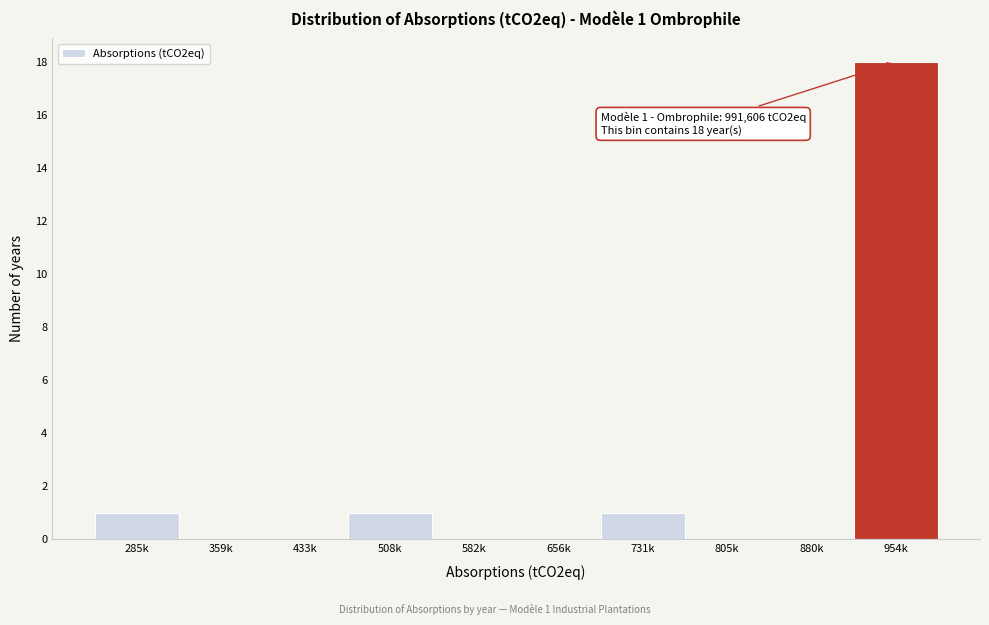

Reading left to right, transcribe all the data shown in this chart.

285k=1	359k=0	433k=0	508k=1	582k=0	656k=0	731k=1	805k=0	880k=0	954k=18